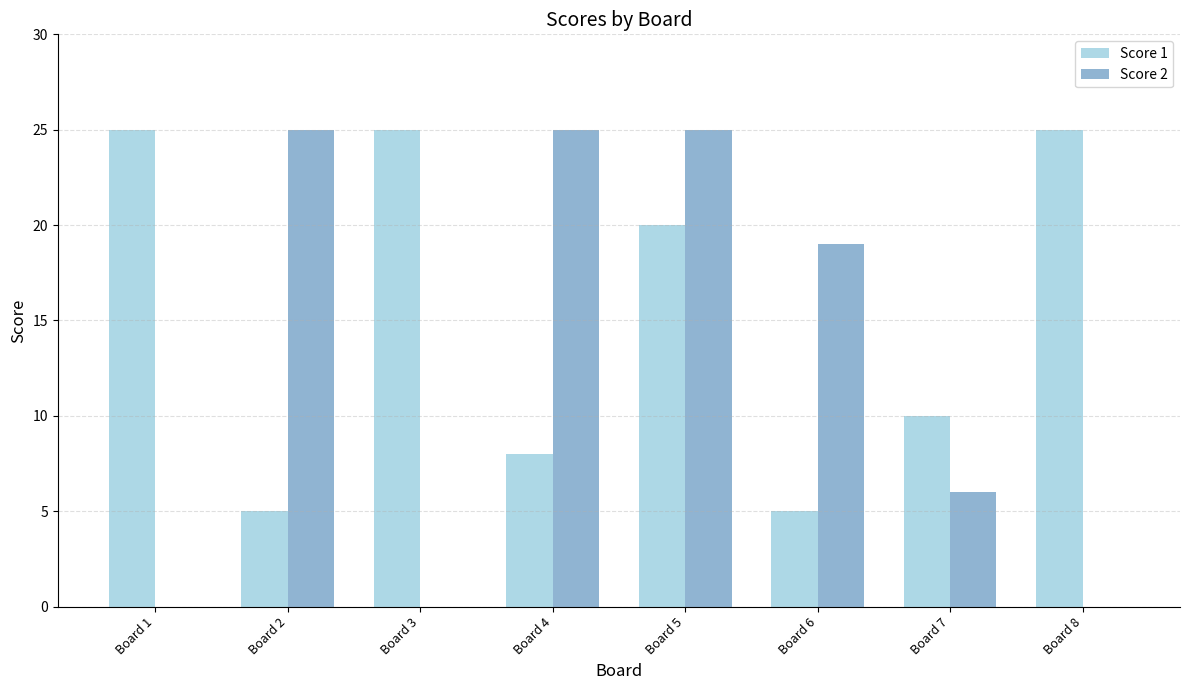

True or false: Score 1 has a value of 42 at Board 3.

False